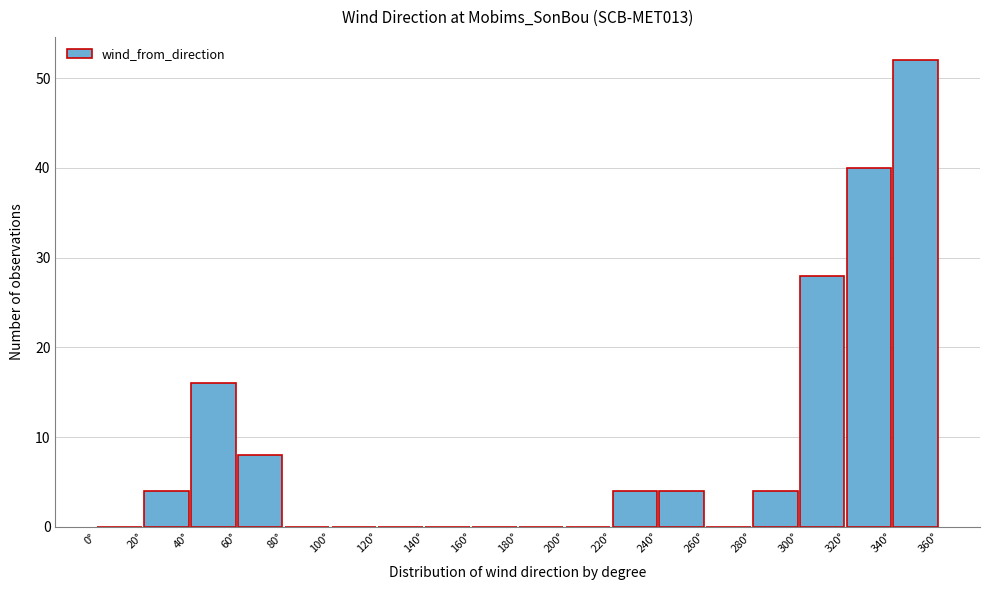

Reading left to right, list every bar in this chart as the range it spans on the x-axis followed by its height. The values are not printed on the chart, so give them approximately, as read against the axis.

0 to 20: 0
20 to 40: 4
40 to 60: 16
60 to 80: 8
80 to 100: 0
100 to 120: 0
120 to 140: 0
140 to 160: 0
160 to 180: 0
180 to 200: 0
200 to 220: 0
220 to 240: 4
240 to 260: 4
260 to 280: 0
280 to 300: 4
300 to 320: 28
320 to 340: 40
340 to 360: 52